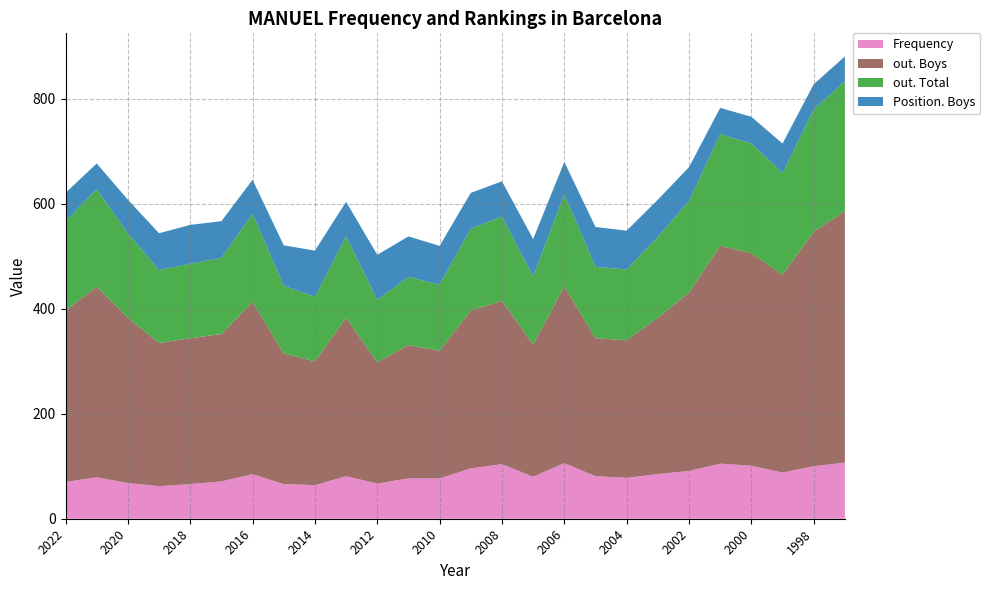

Reading right to left, transcribe all the data shown in this chart.

Frequency: 1997=107	1998=100	1999=88	2000=101	2001=105	2002=91	2003=85	2004=78	2005=81	2006=106	2007=80	2008=104	2009=96	2010=77	2011=77	2012=67	2013=81	2014=64	2015=66	2016=85	2017=71	2018=66	2019=62	2020=68	2021=79	2022=70
out. Boys: 1997=479	1998=447	1999=377	2000=405	2001=415	2002=340	2003=298	2004=262	2005=263	2006=337	2007=252	2008=311	2009=301	2010=243	2011=254	2012=231	2013=302	2014=236	2015=249	2016=328	2017=281	2018=278	2019=273	2020=315	2021=363	2022=327
out. Total: 1997=248	1998=233	1999=194	2000=209	2001=213	2002=175	2003=154	2004=135	2005=136	2006=175	2007=130	2008=161	2009=156	2010=126	2011=130	2012=119	2013=155	2014=123	2015=129	2016=168	2017=145	2018=142	2019=139	2020=161	2021=186	2022=170
Position. Boys: 1997=47	1998=48	1999=56	2000=51	2001=50	2002=64	2003=71	2004=74	2005=76	2006=62	2007=71	2008=67	2009=68	2010=74	2011=77	2012=86	2013=66	2014=88	2015=77	2016=65	2017=70	2018=74	2019=70	2020=64	2021=49	2022=54